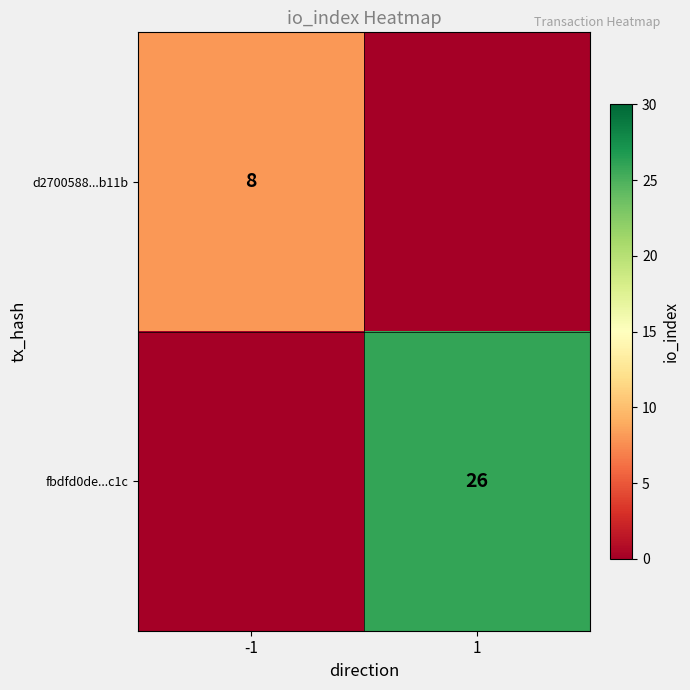

The value of fbdfd0de...c1c at 1 is 26. True or false?

True